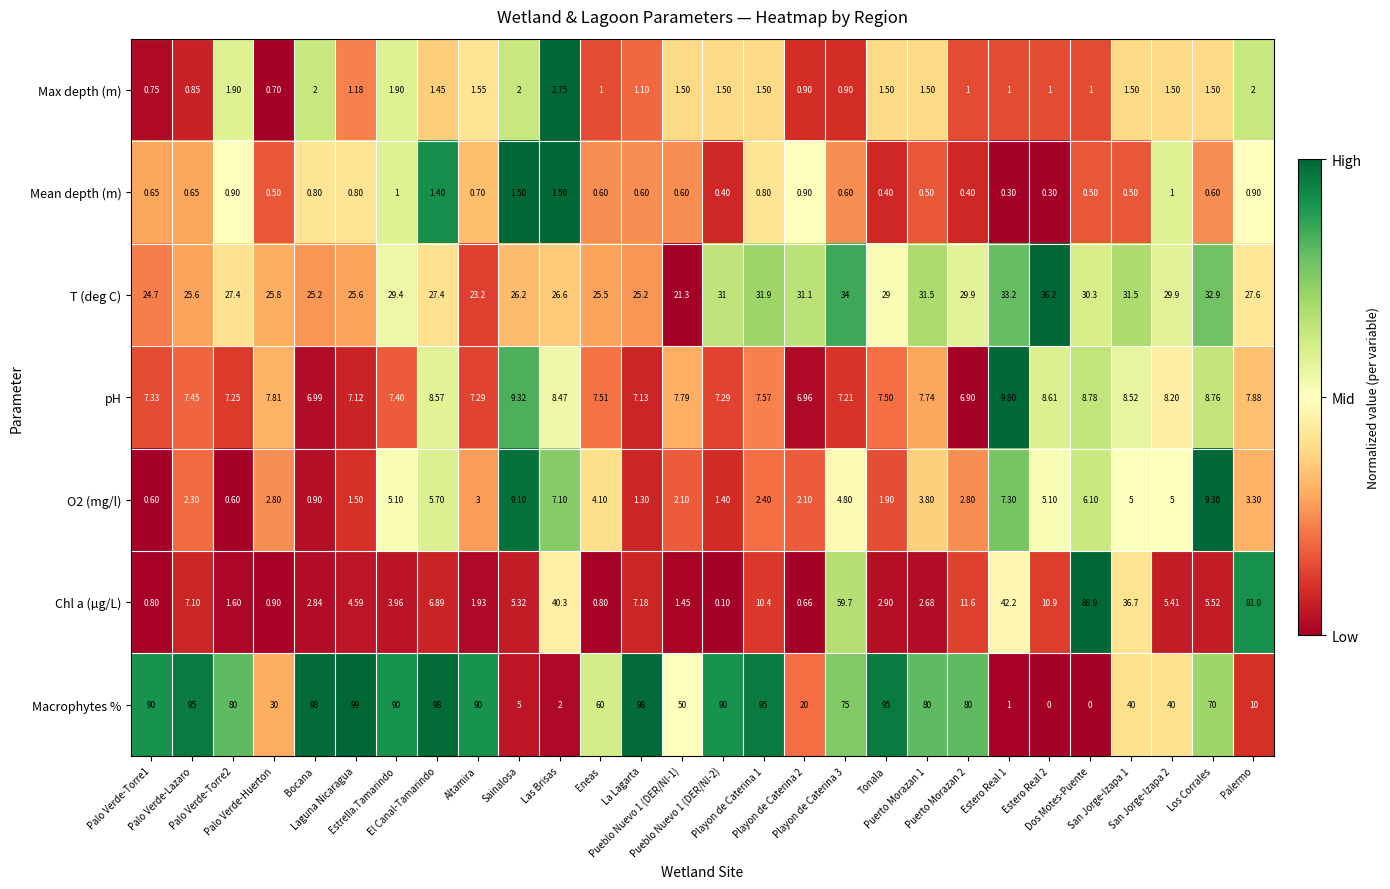

Which series has the widest spread of values?

Macrophytes %